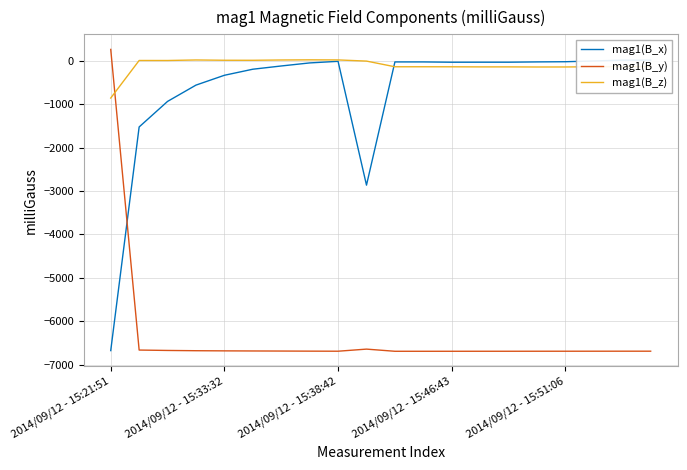

True or false: mag1(B_x) has more than 1 interior local peaks.

True